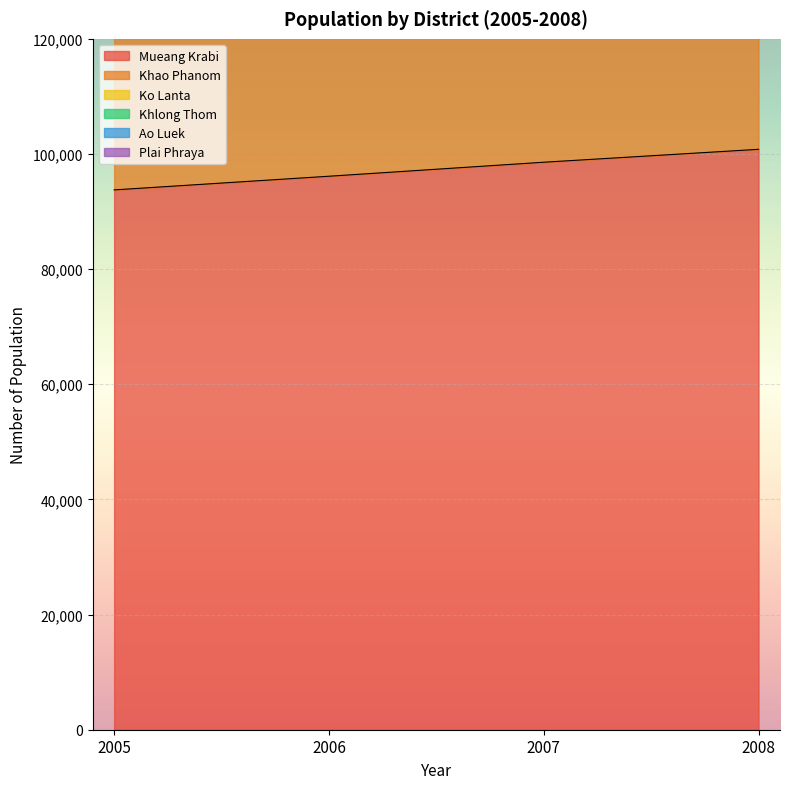

Which label corresponds to the largest value in the chart?

2008